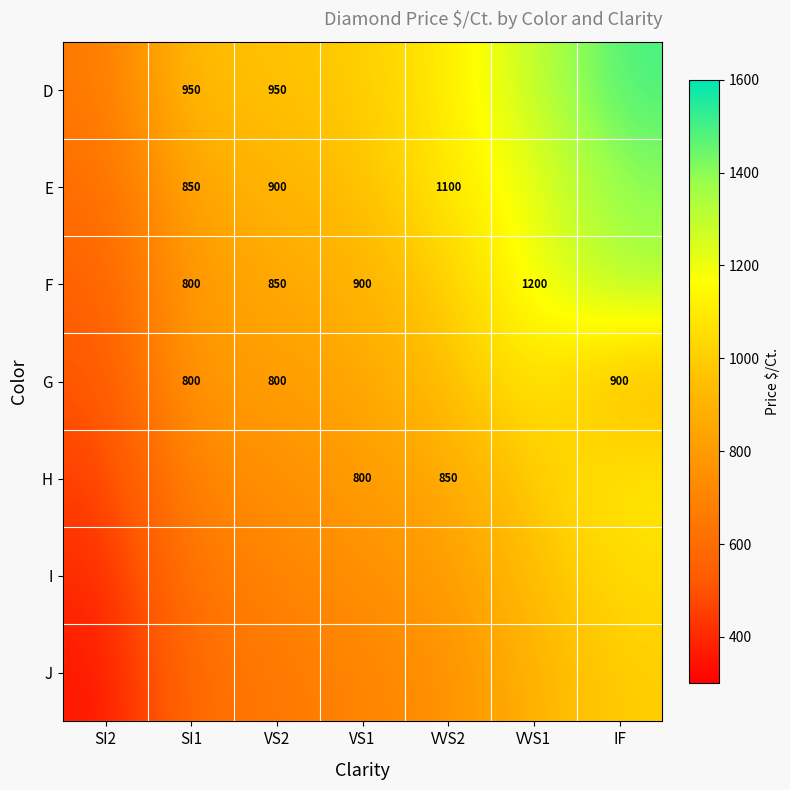

The E series shows 265 at VS2. True or false?

False